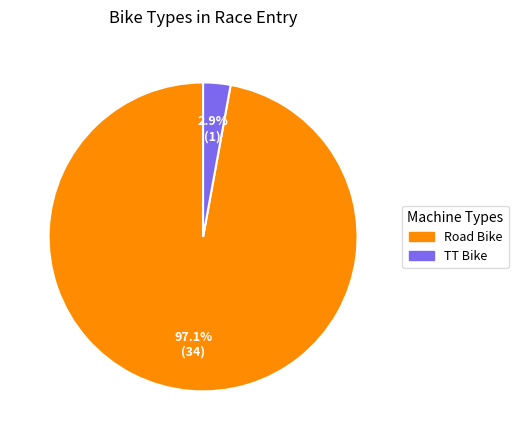

Which slice is the smallest?

TT Bike